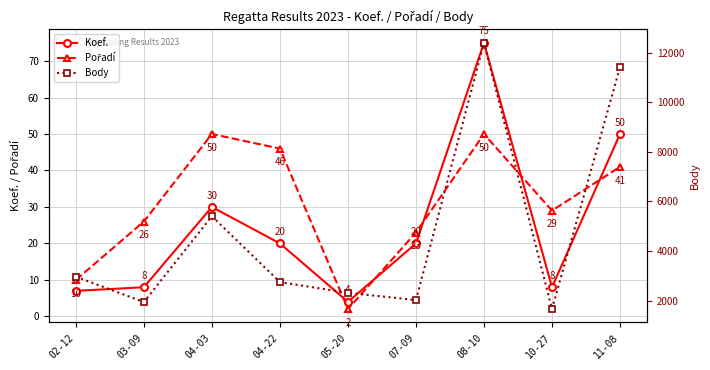

The value of Pořadí at 05-20 is 2. True or false?

True